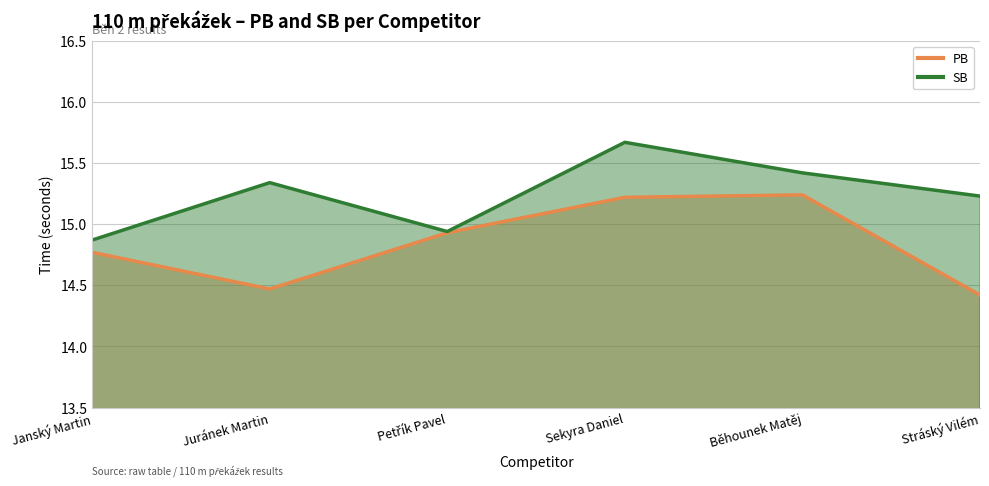

True or false: PB and SB intersect in this chart.

False